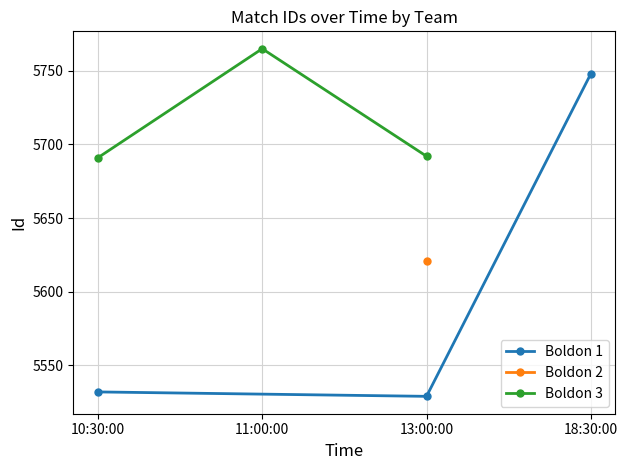

What is the maximum value for Boldon 1?

5748